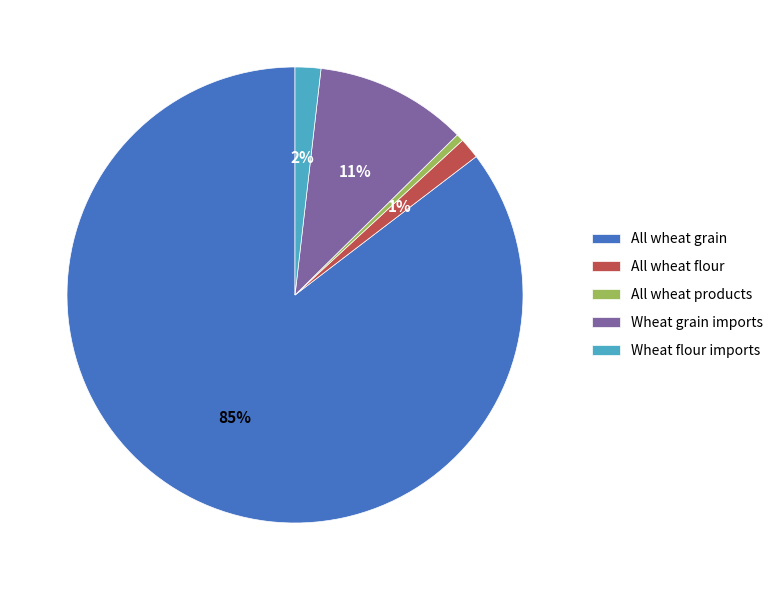

Count the number of slices in the pie.

5